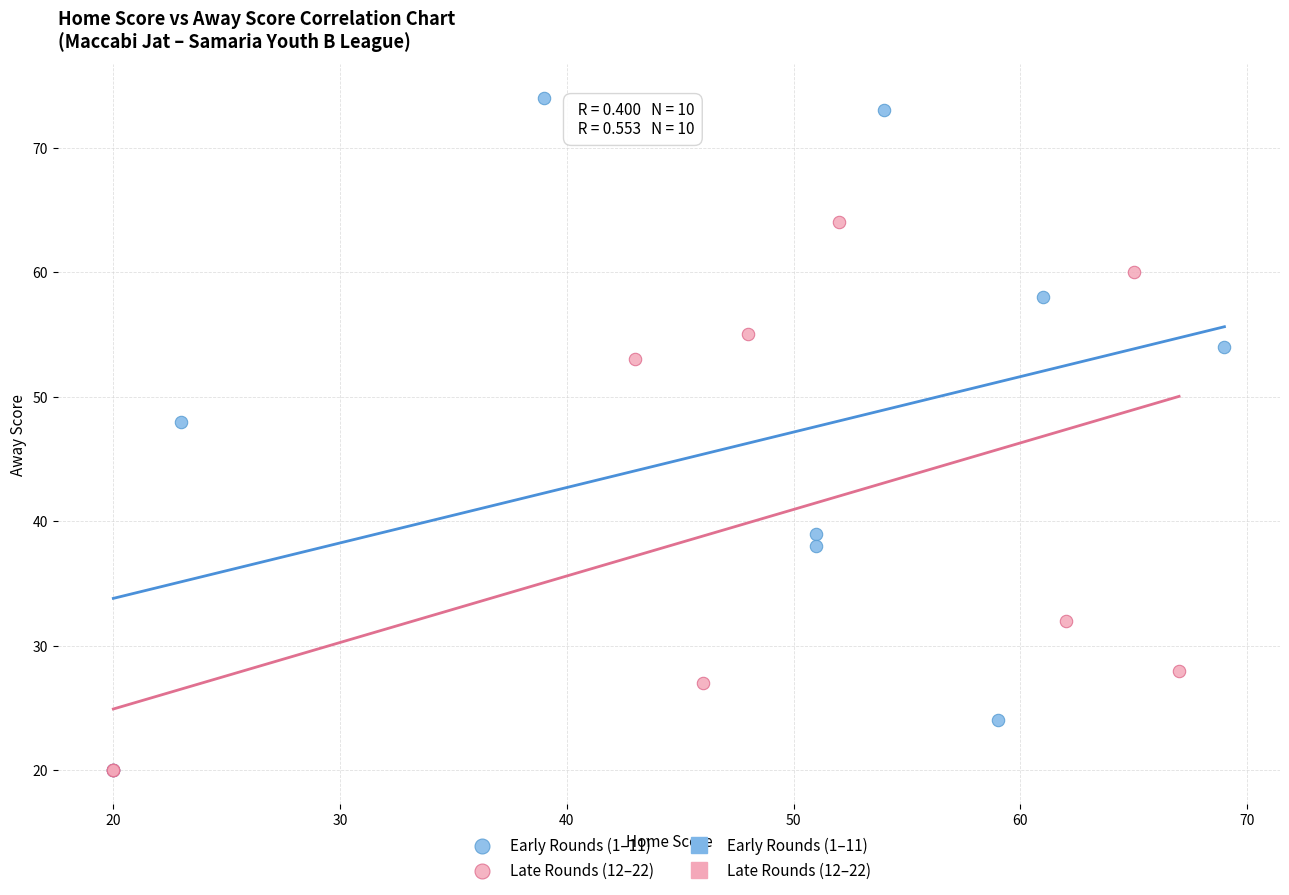

Which series has the widest spread of Y values?

Early Rounds (1–11)